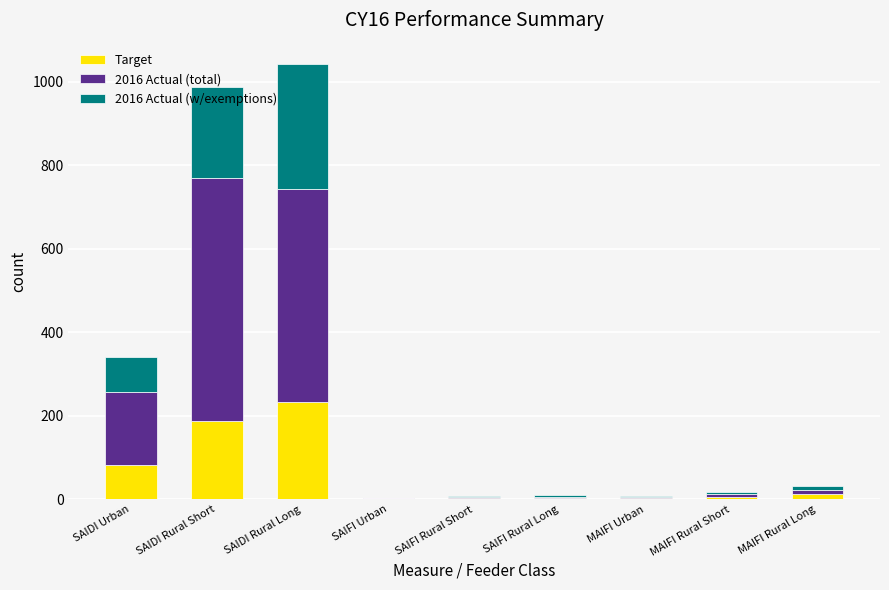

Count the number of categories in the chart.

9